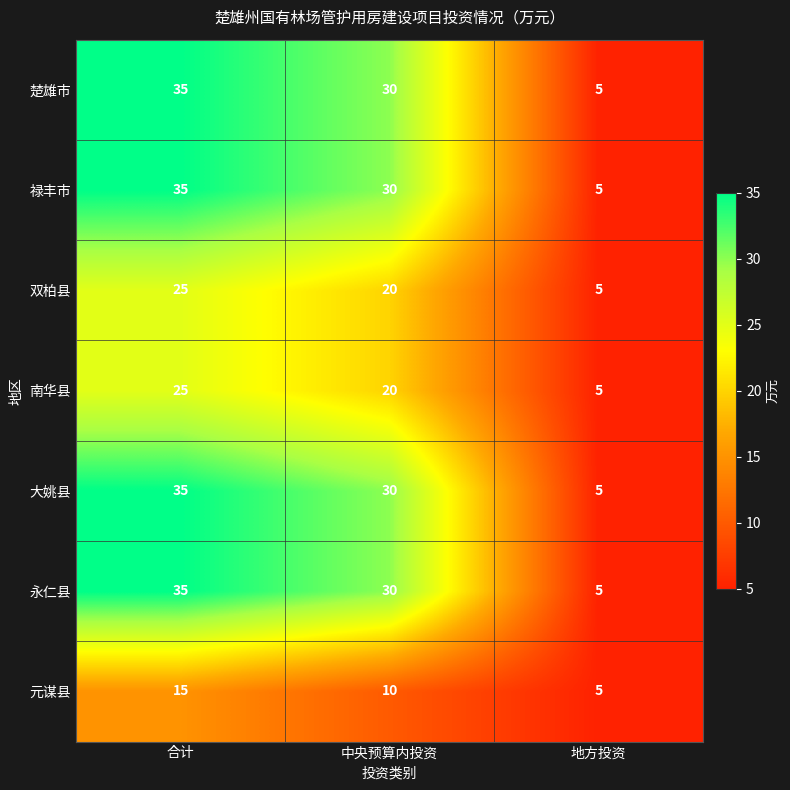

What is the average value of the 元谋县 series?

10